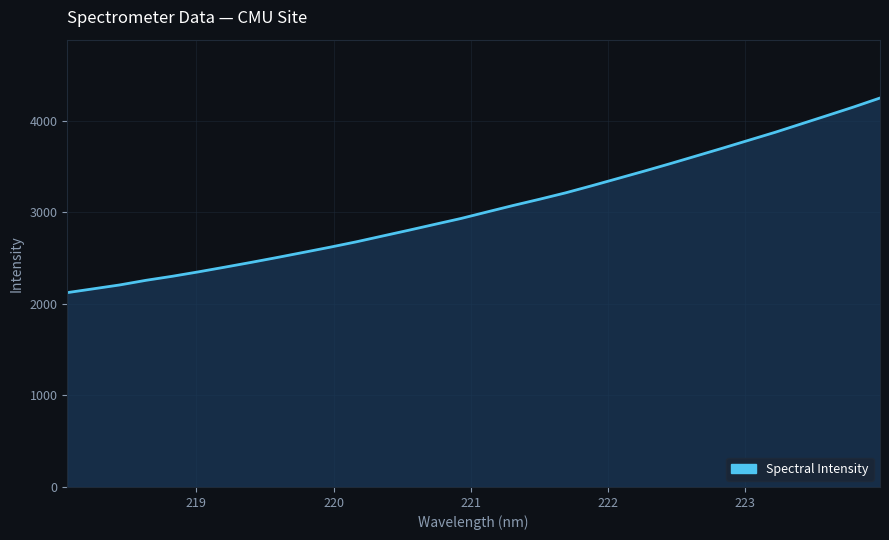

What is the greatest value displayed?

4247.0